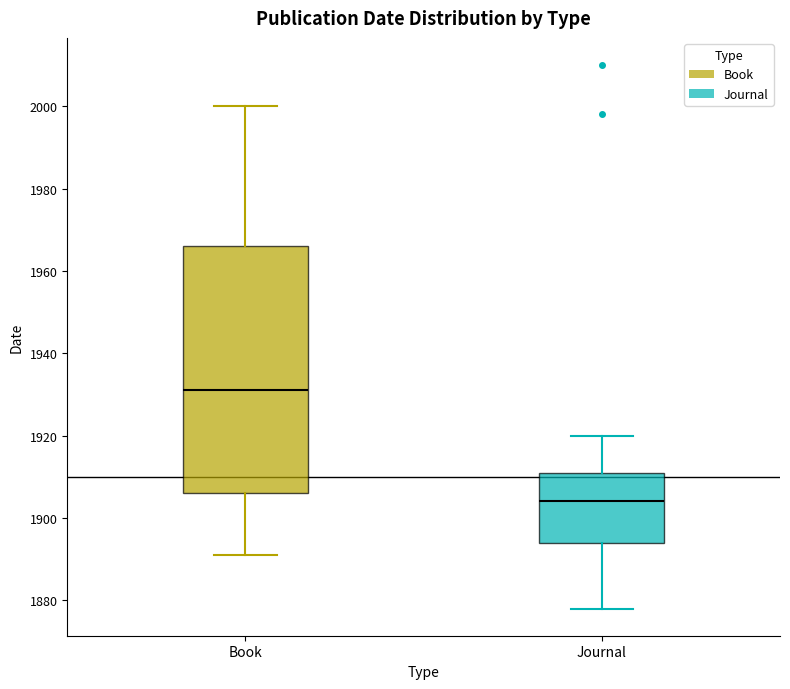

Which box has the highest median line?

Book